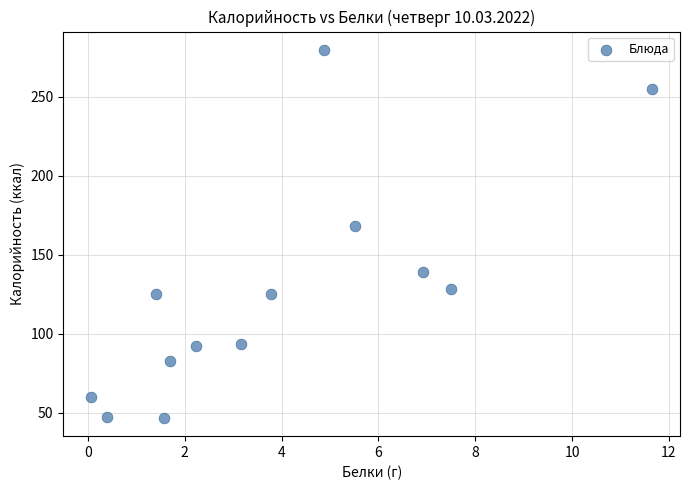

What is the range of Y values (max minus min)?

232.8